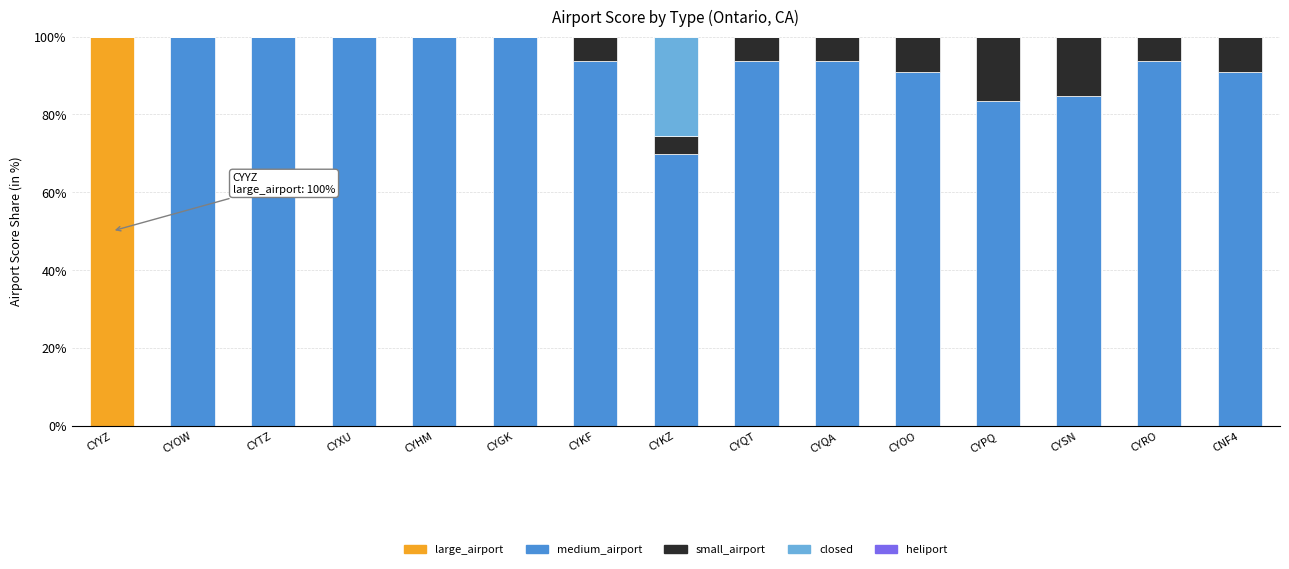

At which label does large_airport reach its peak?

CYYZ